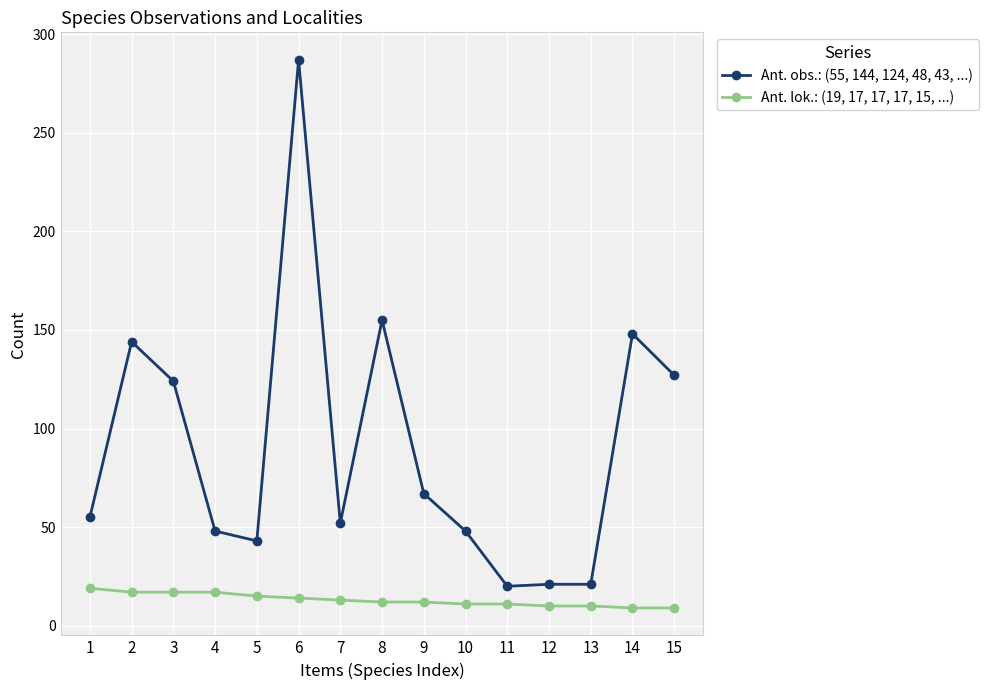

What is the maximum value shown in the chart?

287